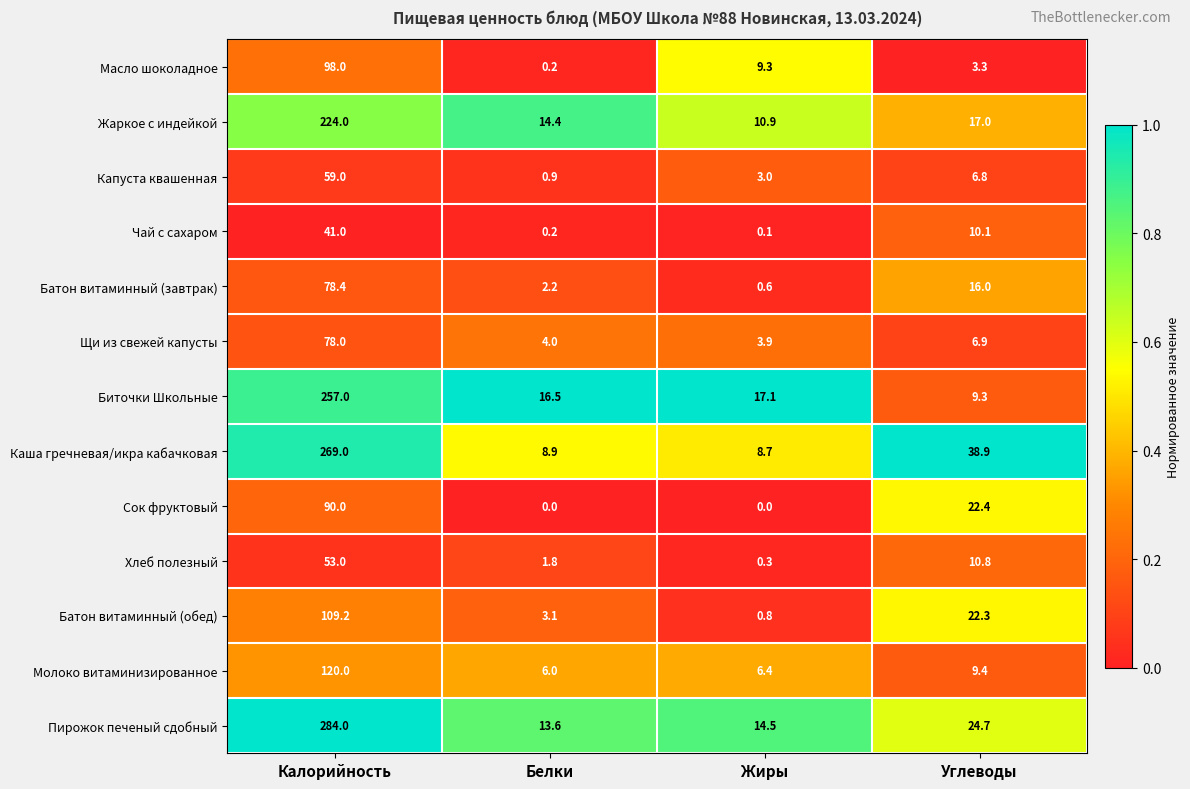

What is the minimum value for Щи из свежей капусты?

3.9